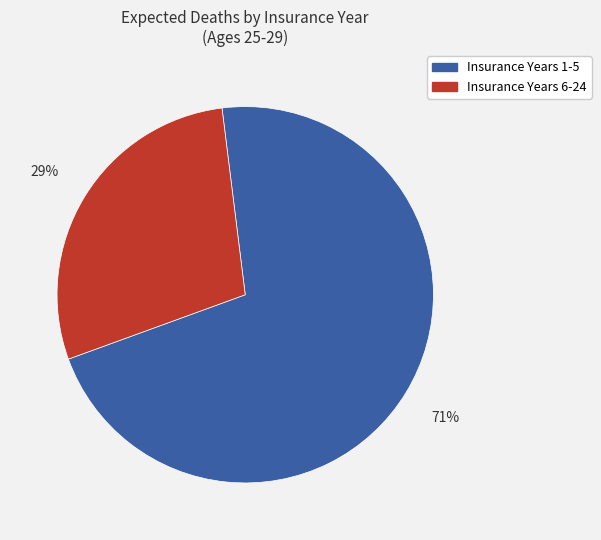

How many segments does this pie chart have?

2